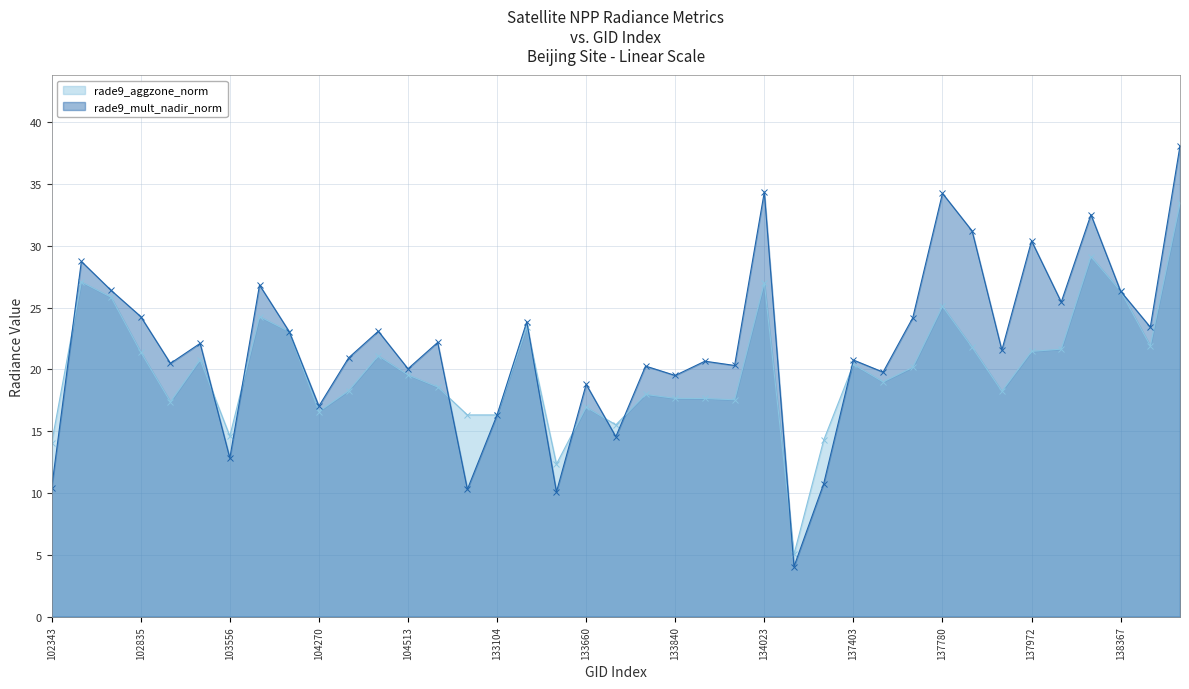

Rank the series by their average value, from lowest to highest.

rade9_aggzone_norm, rade9_mult_nadir_norm